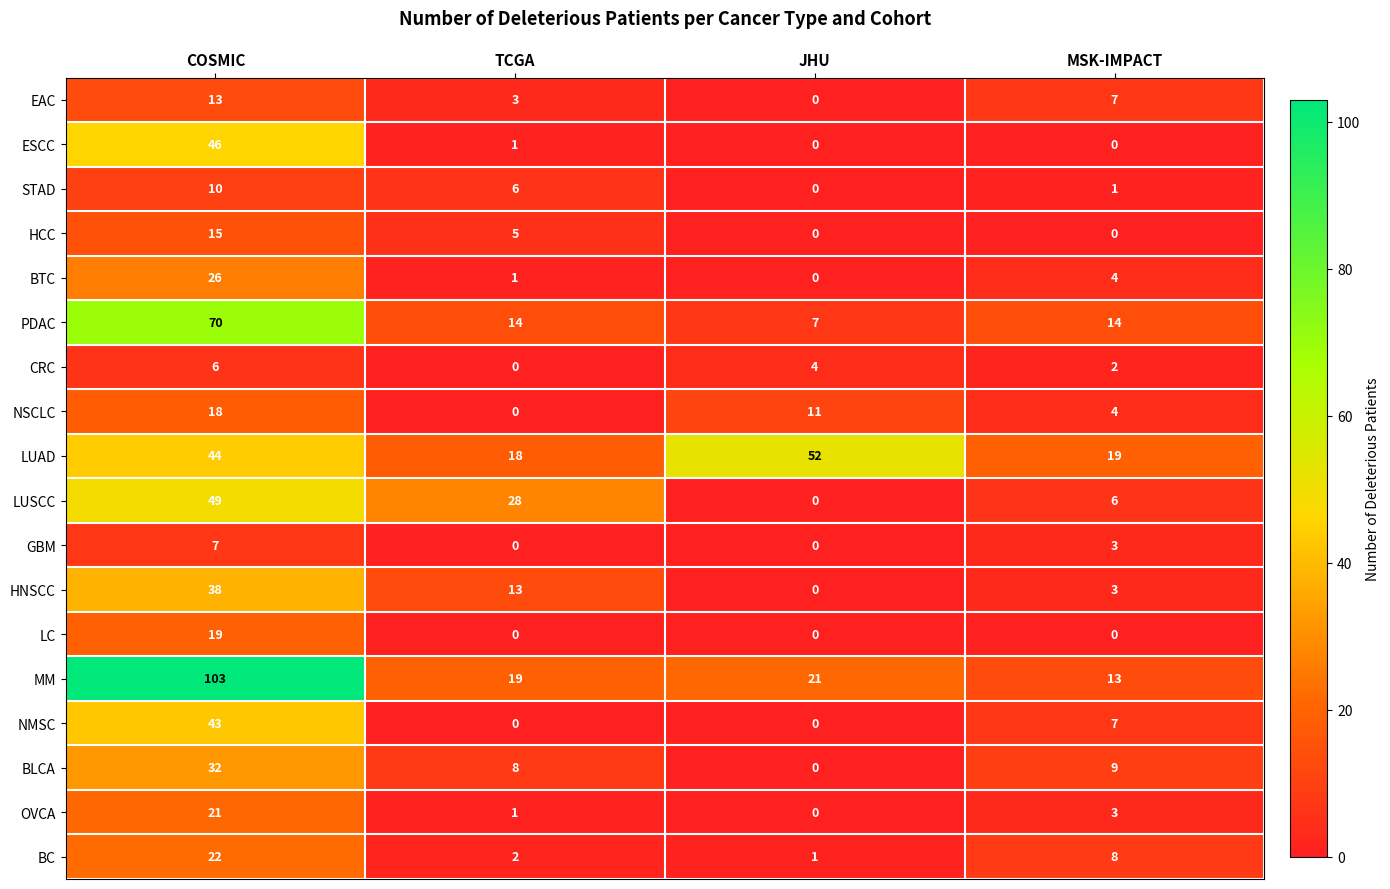

How many values in EAC are above zero?

3